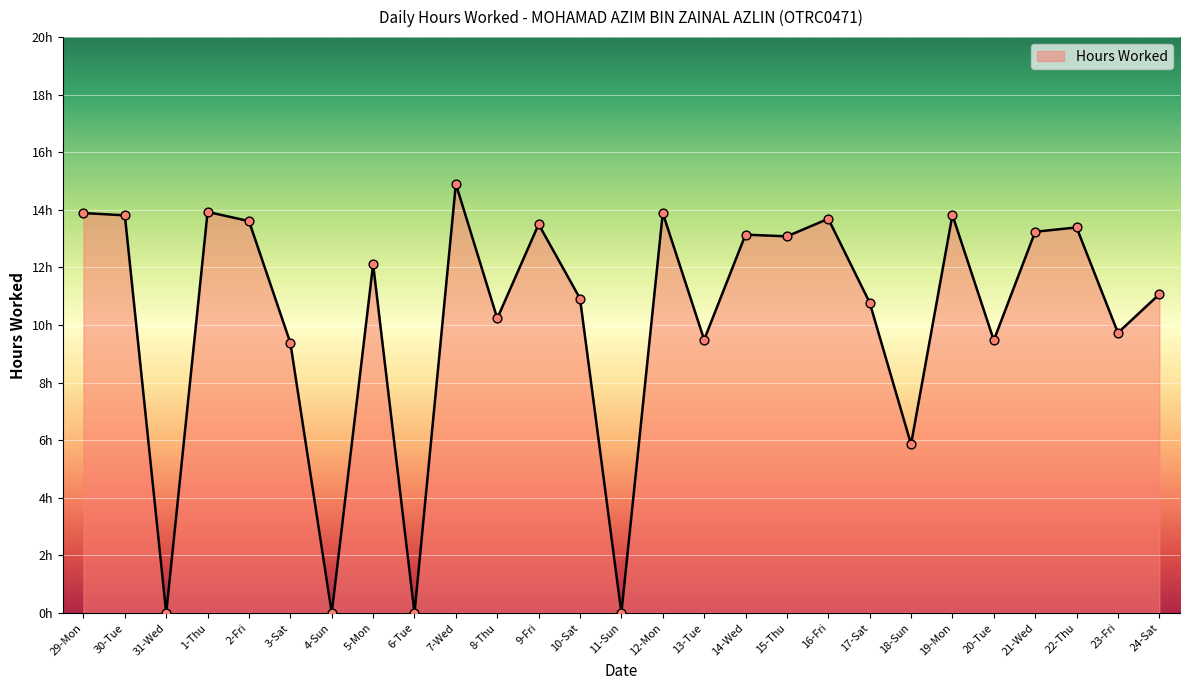

Which has a higher value, 2-Fri or 14-Wed?

2-Fri